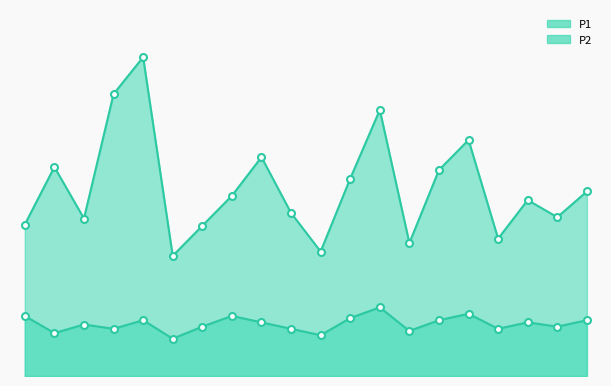

At which label does P1 reach its peak?

01:22